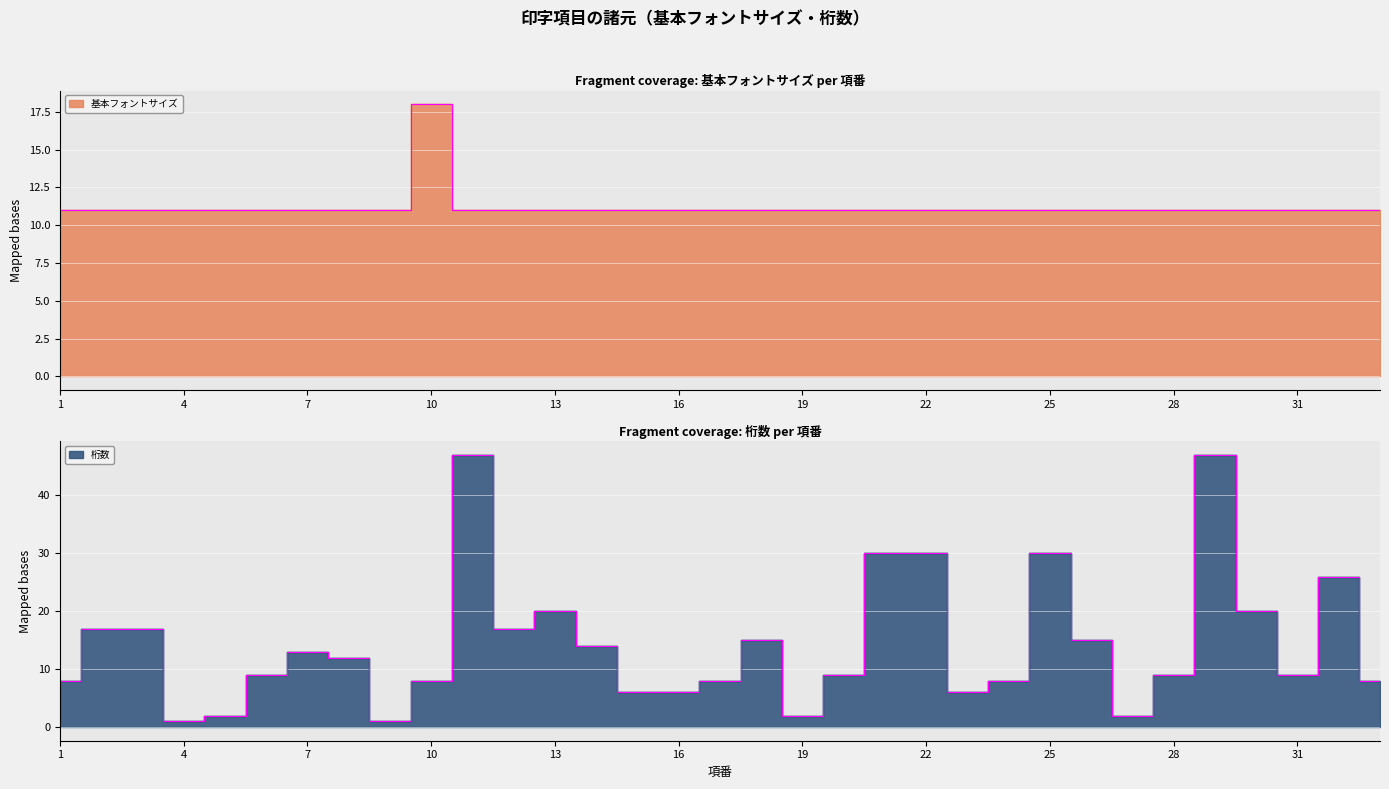

What is the value of the 基本フォントサイズ point at the 18th from the left?

11